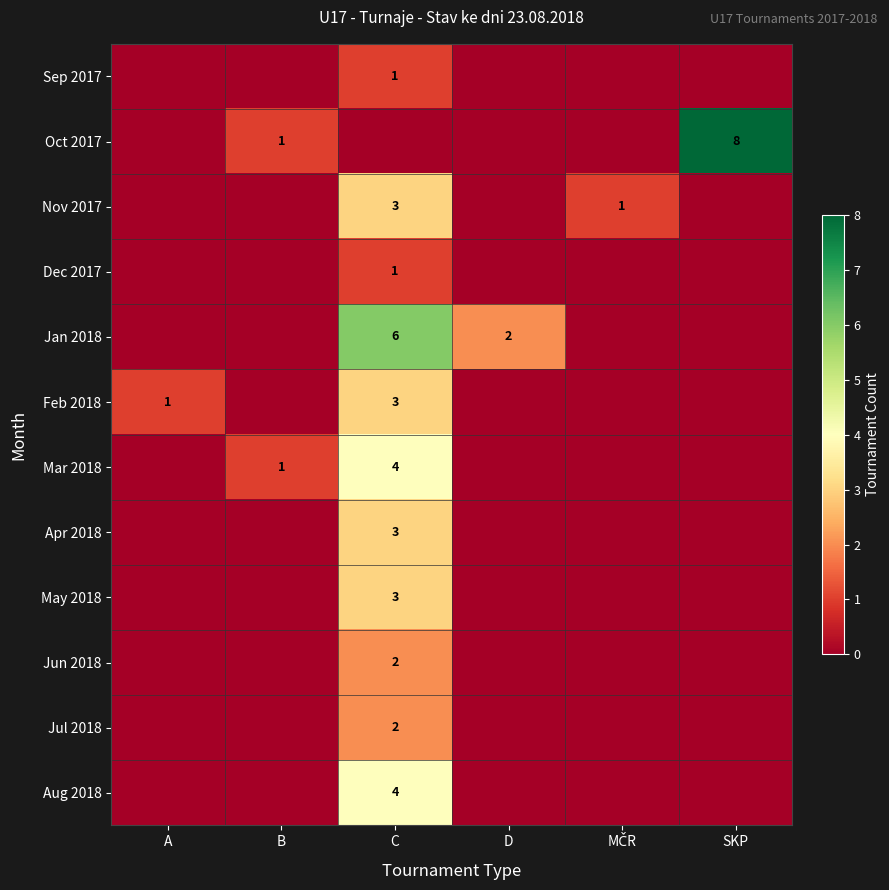

What is the difference between the maximum and minimum values in the Jan 2018 series?

6